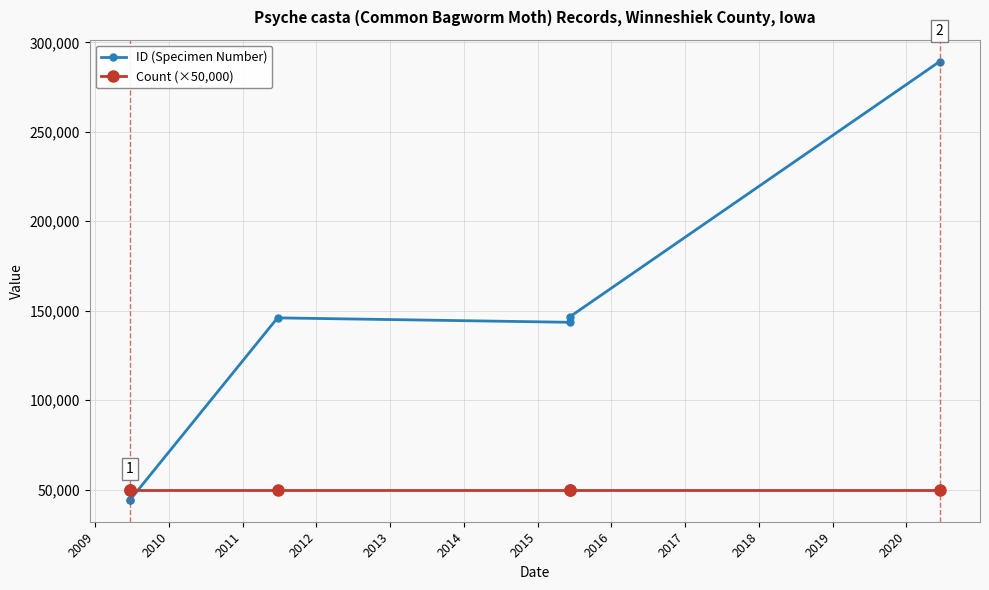

What are all the series names shown in the legend?

ID (Specimen Number), Count (×50,000)